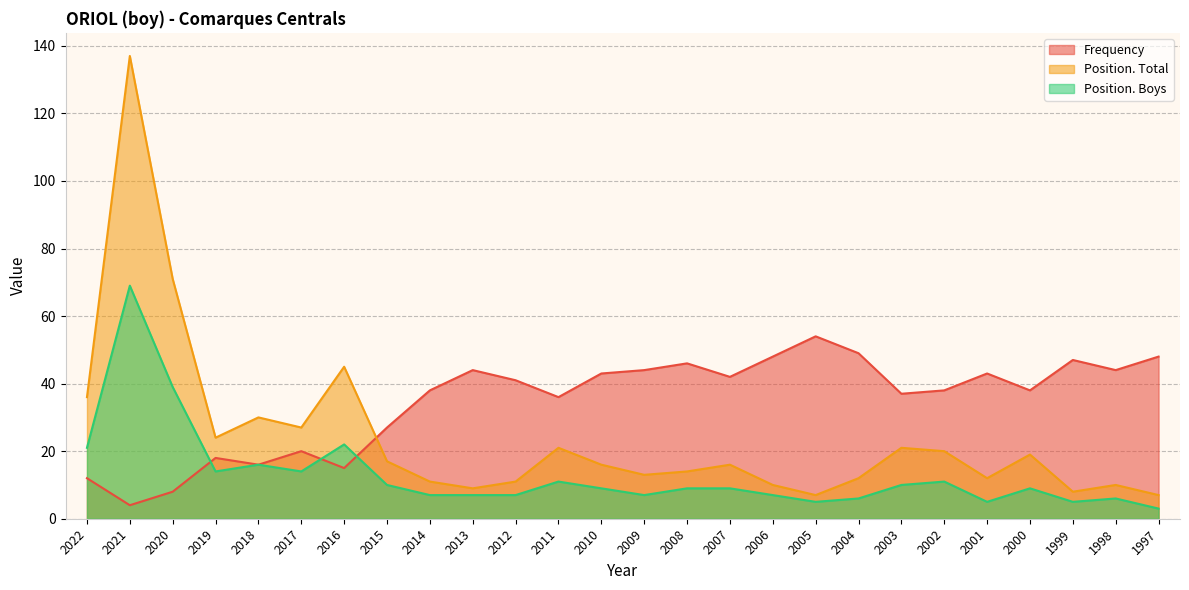

Which has a higher value, 2000 or 2015?

2000